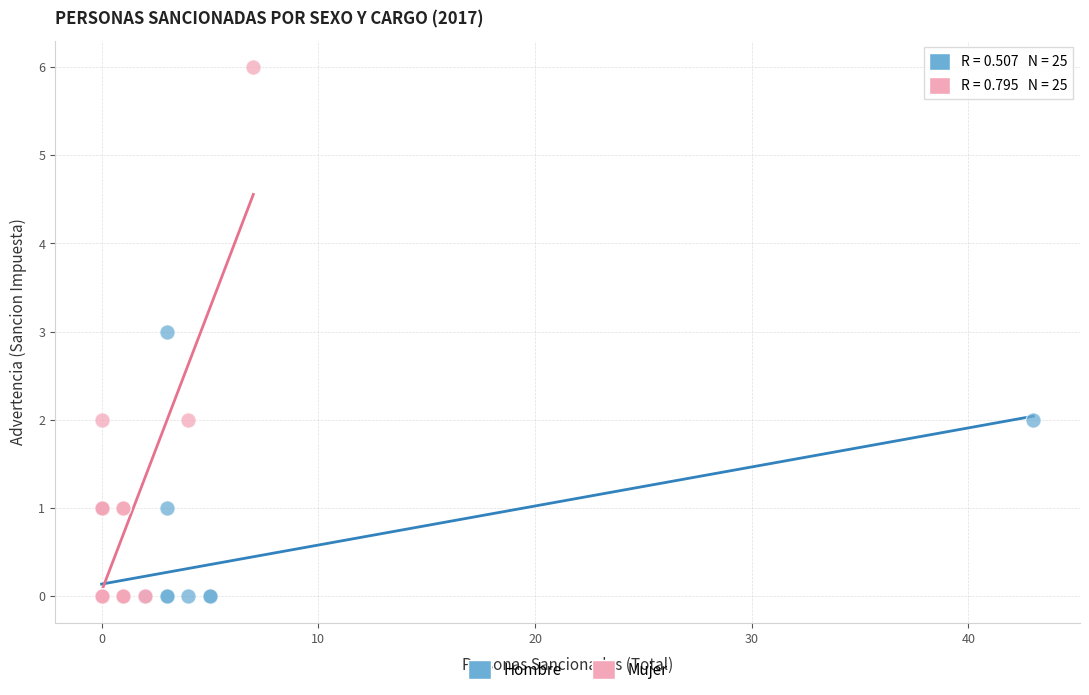

Which series reaches the maximum Y coordinate?

Mujer